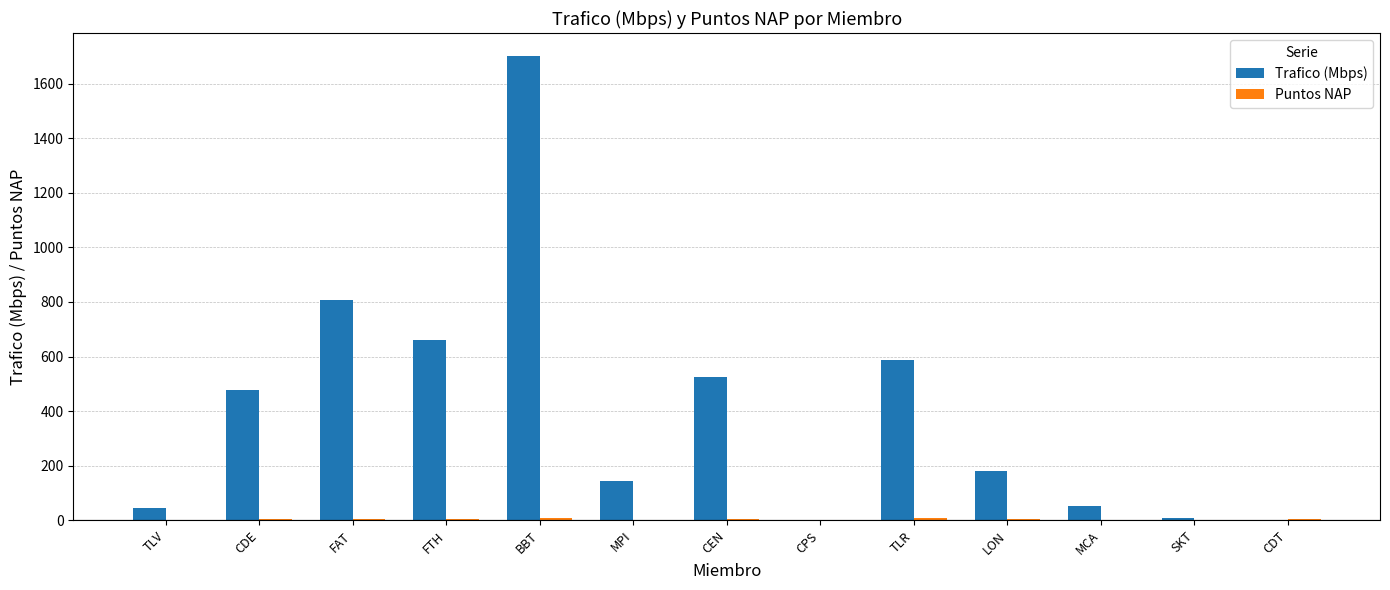

At which category is the sum across all series the highest?

BBT